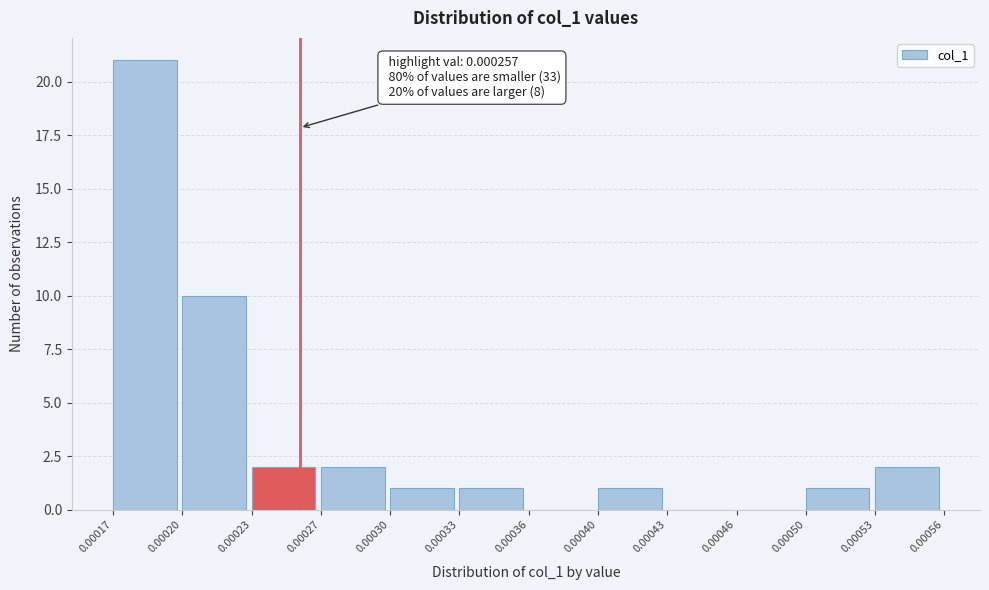

Reading left to right, what are all the values shown in this chart?

0.00017=21	0.00020=10	0.00023=2	0.00027=2	0.00030=1	0.00033=1	0.00036=0	0.00040=1	0.00043=0	0.00046=0	0.00050=1	0.00053=2